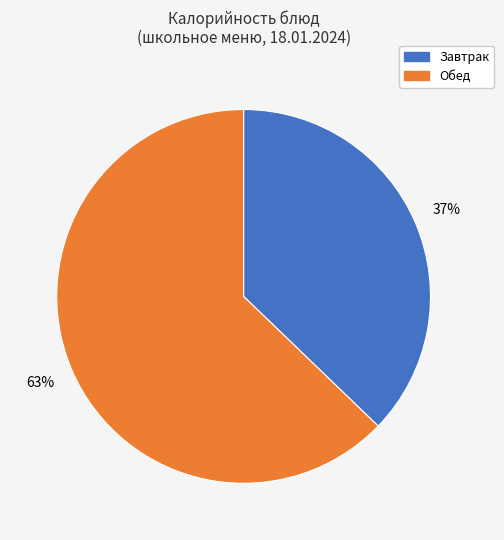

To the nearest percent, what is the average slice percentage?

50%